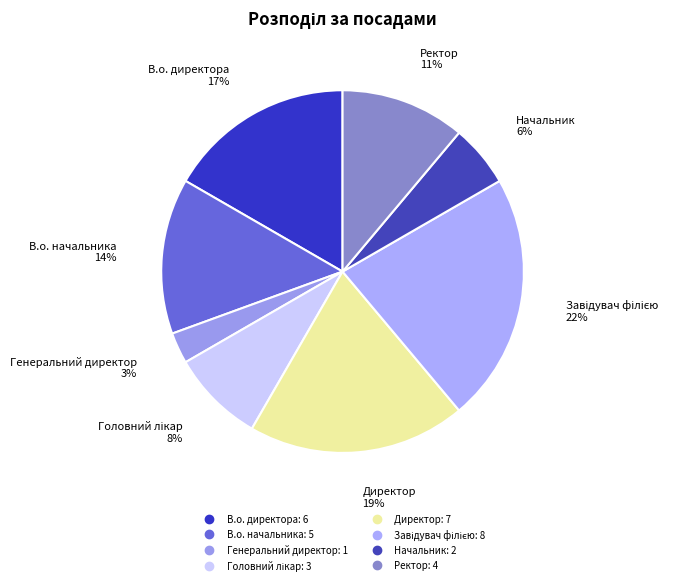

What percentage is the Генеральний директор slice, to the nearest percent?

3%